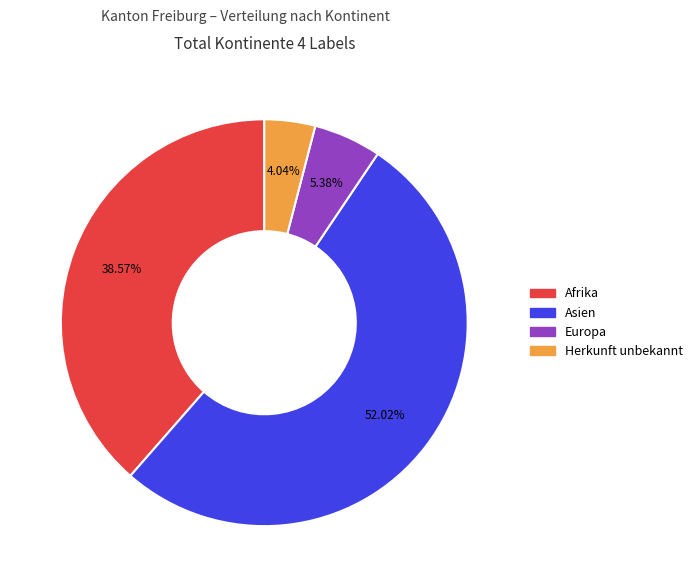

Is there a majority slice in this chart?

Yes